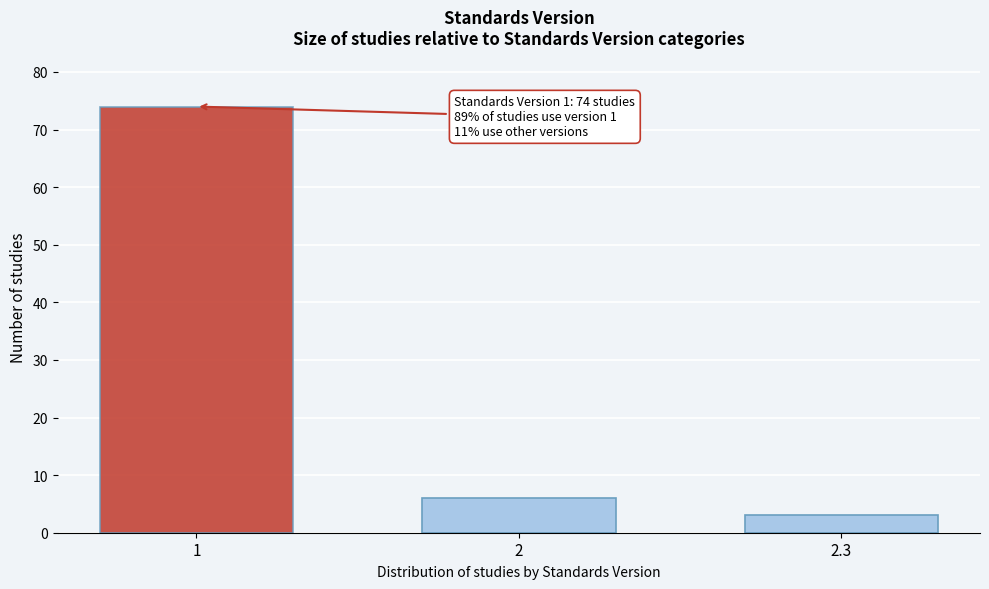

Reading right to left, what are all the values shown in this chart?

3	6	74